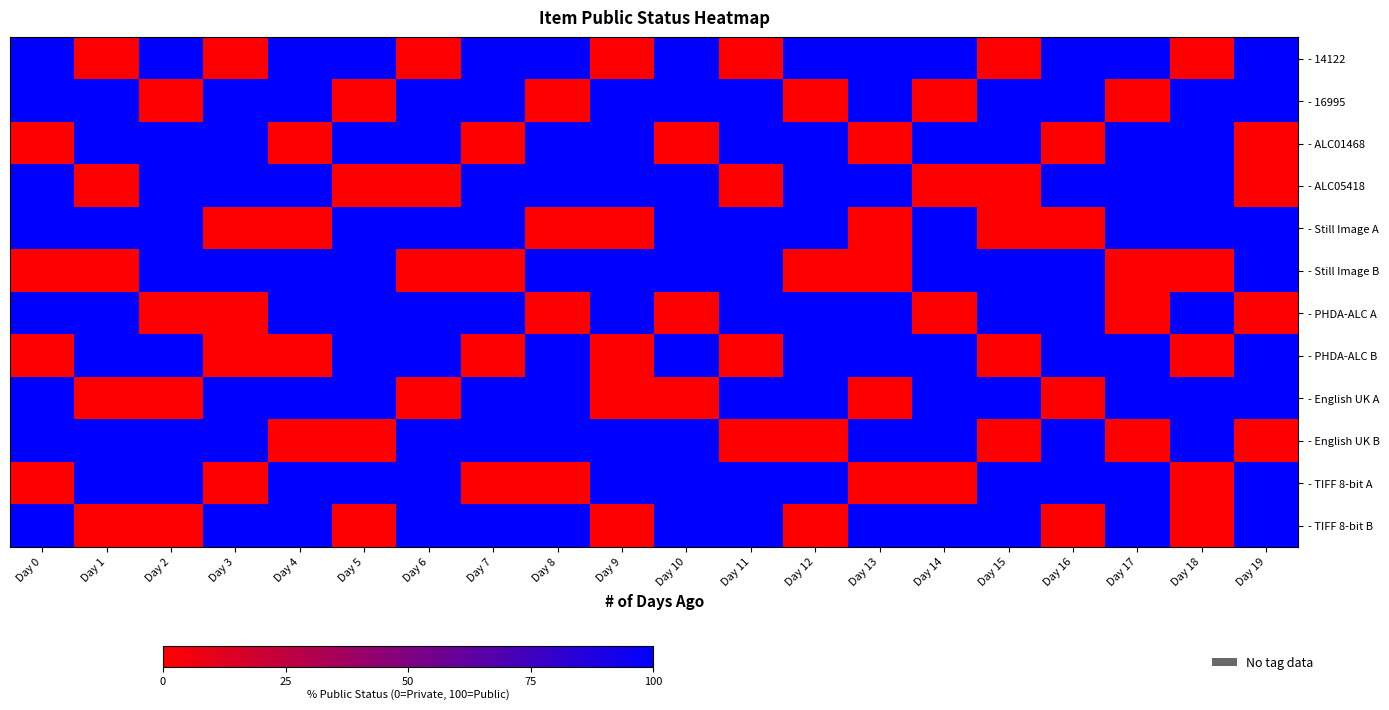

How many categories are shown in the chart?

20